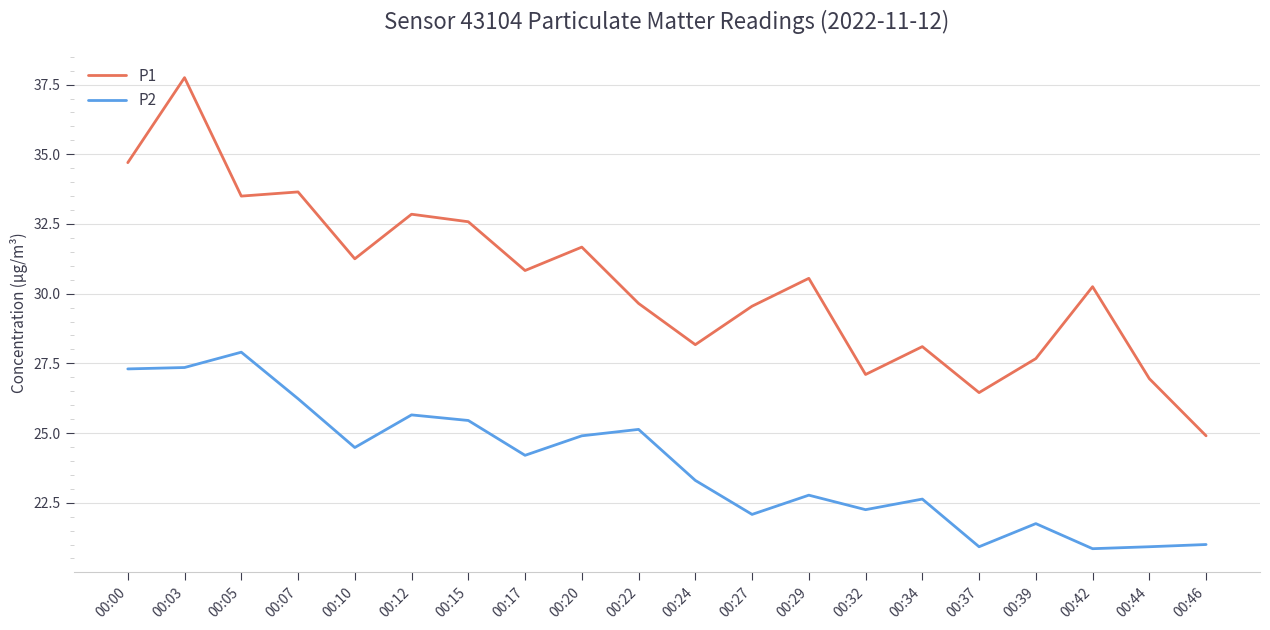

Which series has the largest total across all categories?

P1